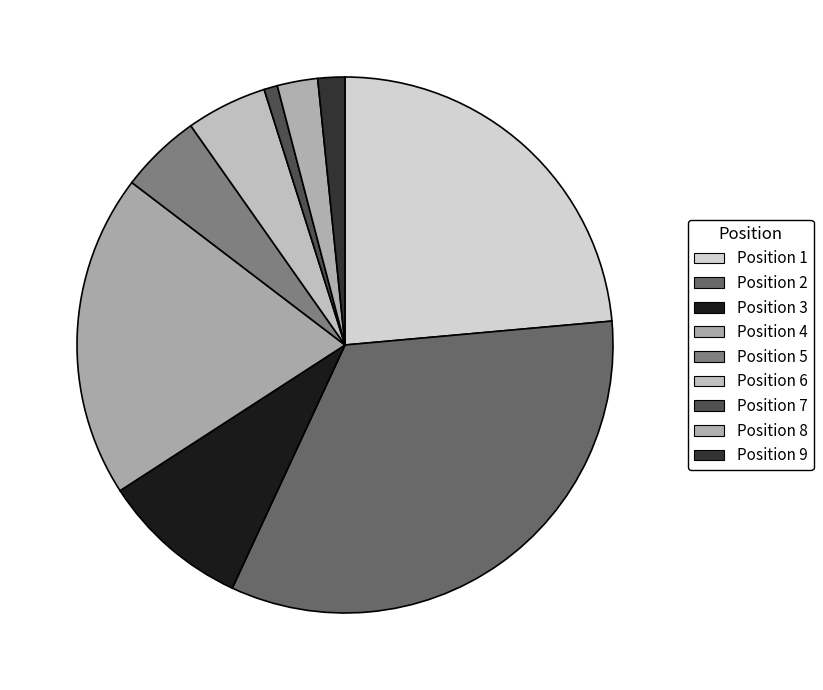

Does any single category account for the majority?

No